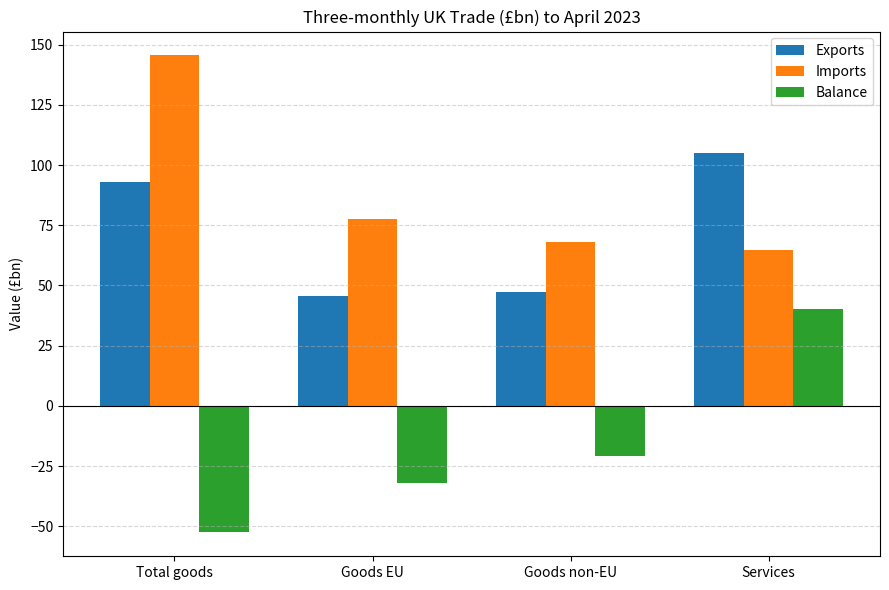

Are the bars grouped side by side (vs. stacked)?

Yes